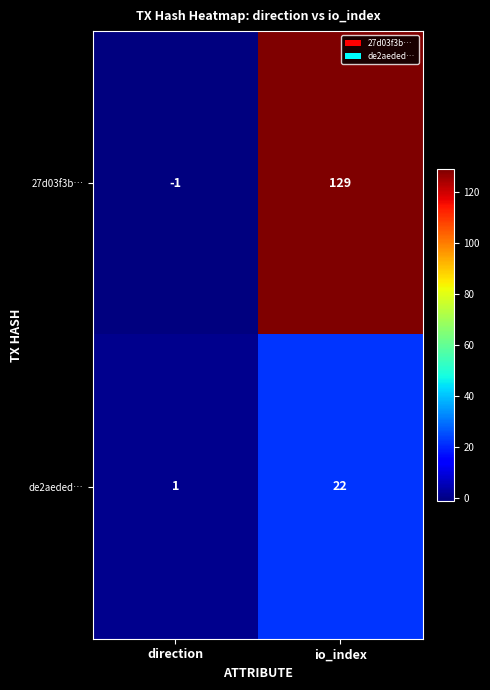

Which series has the largest total across all categories?

27d03f3b…